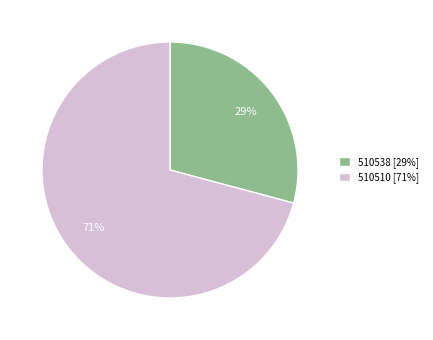

How many slices are in this pie chart?

2